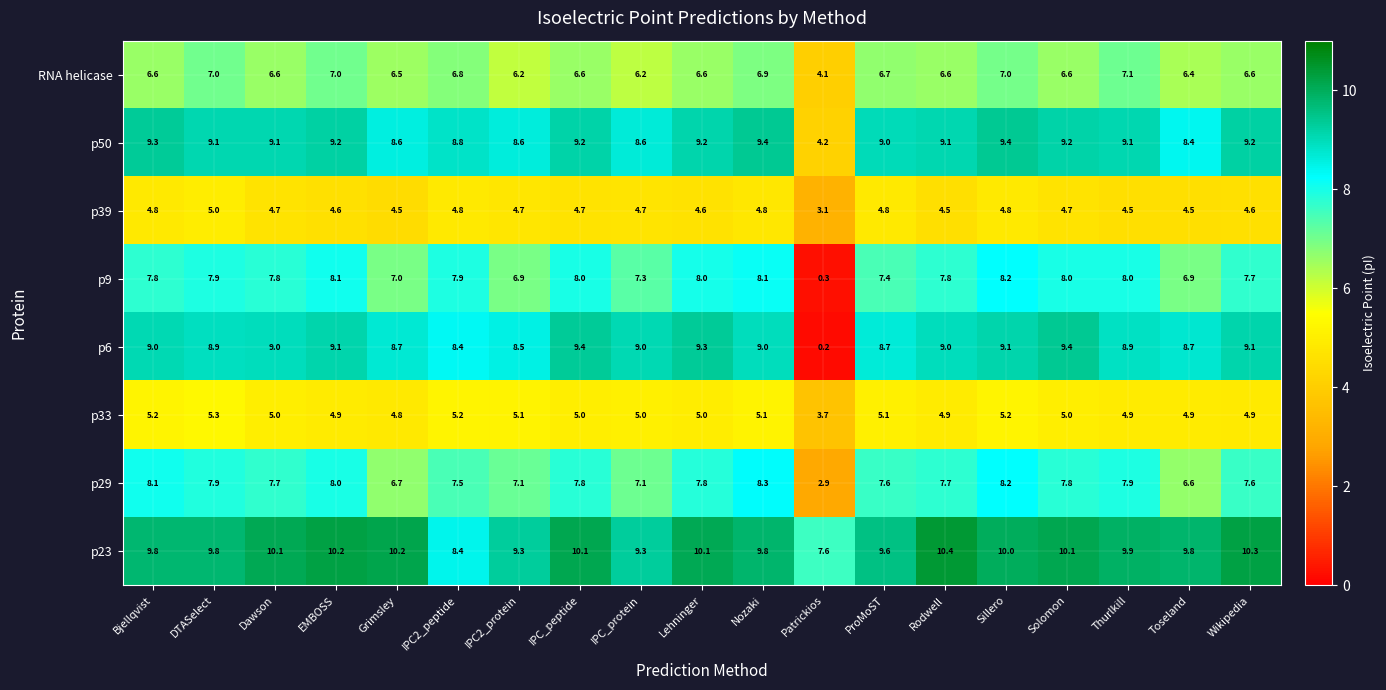

At IPC_protein, list the series in order from smallest to largest.

p39, p33, RNA helicase, p29, p9, p50, p6, p23